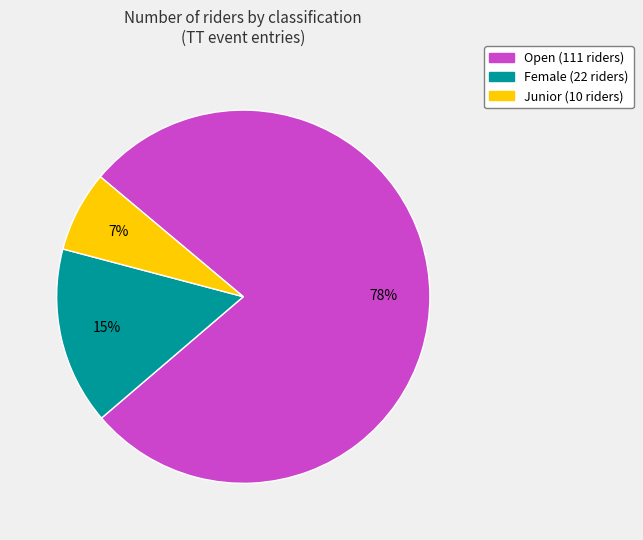

What percentage is the Junior slice, to the nearest percent?

7%